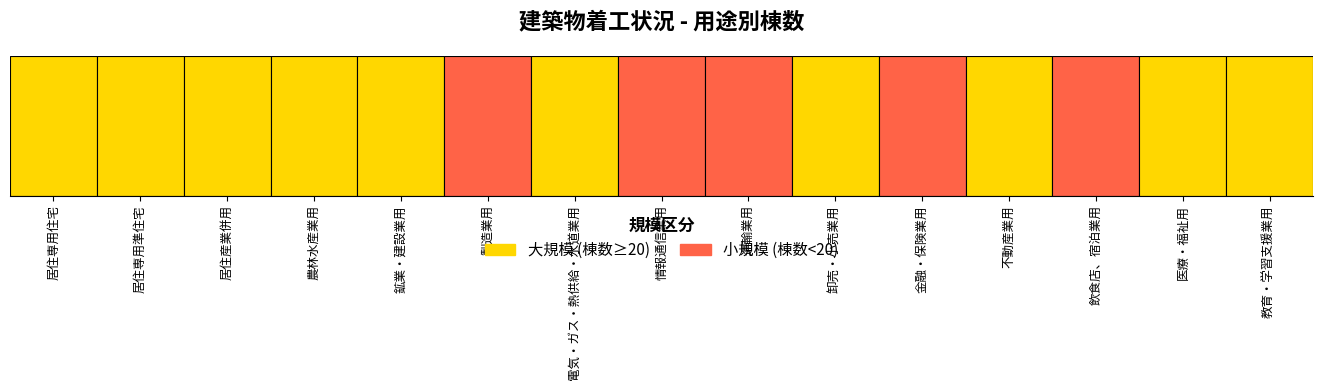

How many groups of bars are there?

15